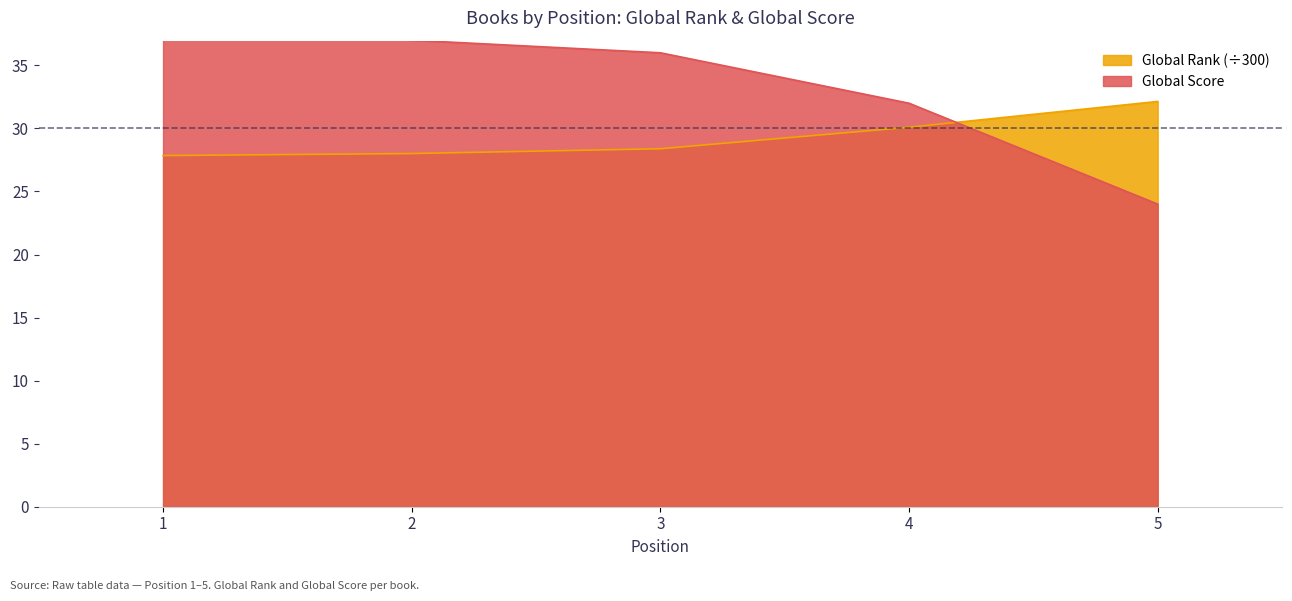

What is the total value across all series at 1?

65.8